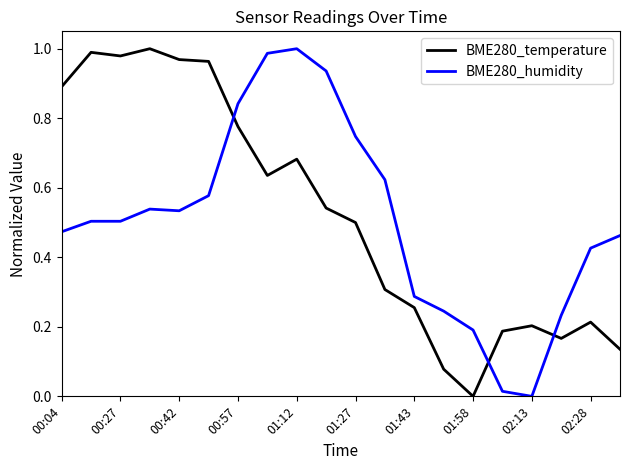

True or false: BME280_temperature has more than 2 points higher than both neighbors.

True